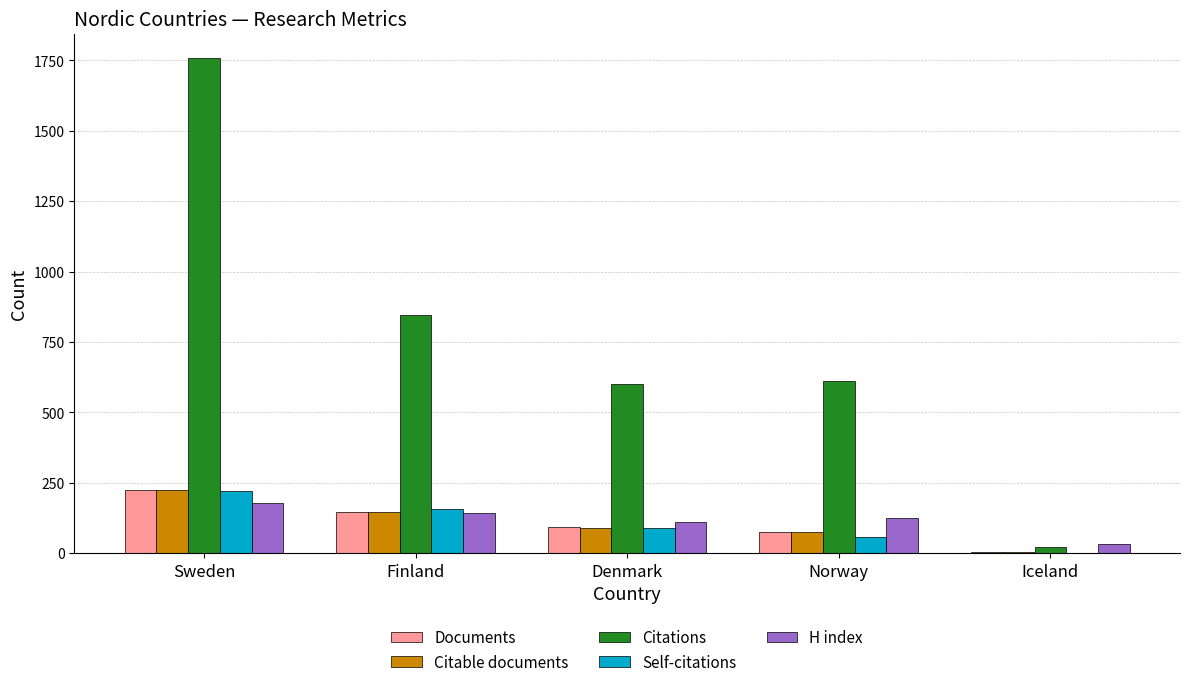

The Documents series shows 226 at Sweden. True or false?

True